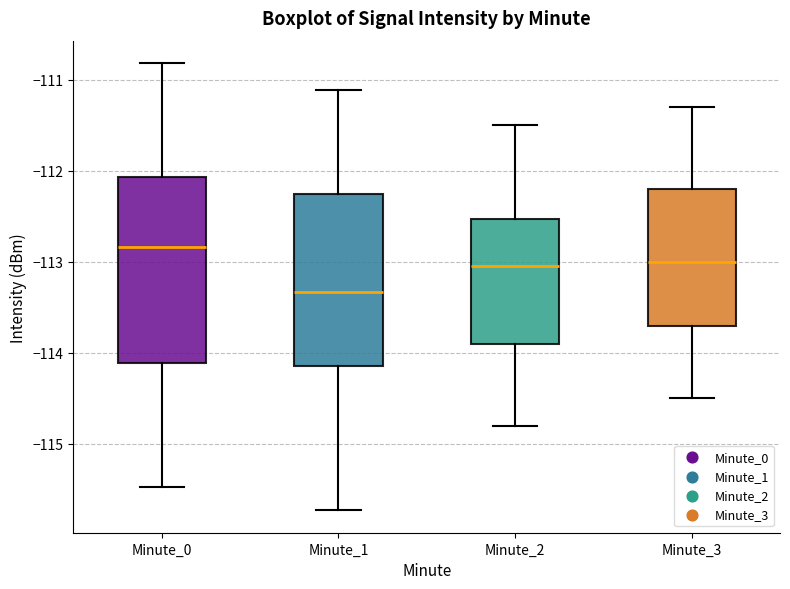

Which box has the highest median line?

Minute_0